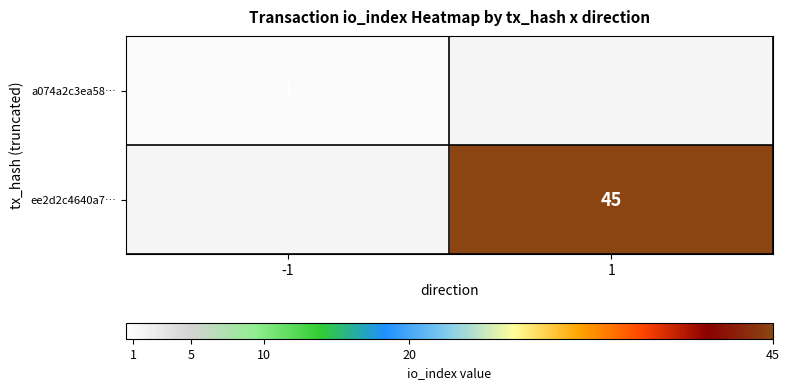

Is the value of ee2d2c4640a7… at 1 greater than the value of a074a2c3ea58… at -1?

Yes